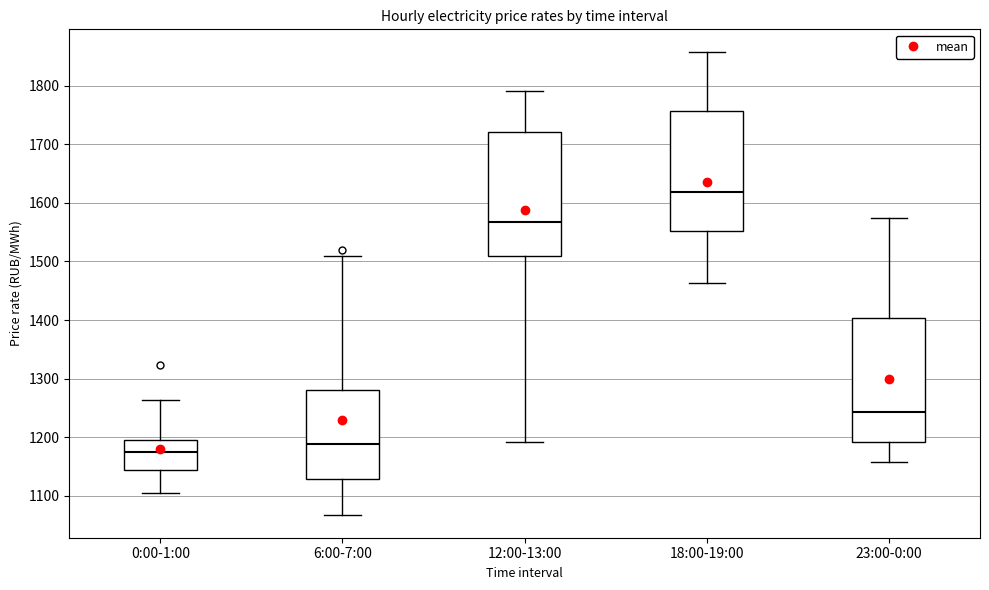

Reading left to right, read every box against the y-axis: the position of its median line, the range the box covers, and the ends of its whiskers. The values are not printed on the chart, so give them approximately, as read against the axis.

0:00-1:00: median 1180, box 1140 to 1200, whiskers 1110 to 1260
6:00-7:00: median 1190, box 1130 to 1280, whiskers 1070 to 1510
12:00-13:00: median 1570, box 1510 to 1720, whiskers 1190 to 1790
18:00-19:00: median 1620, box 1550 to 1760, whiskers 1460 to 1860
23:00-0:00: median 1240, box 1190 to 1400, whiskers 1160 to 1570